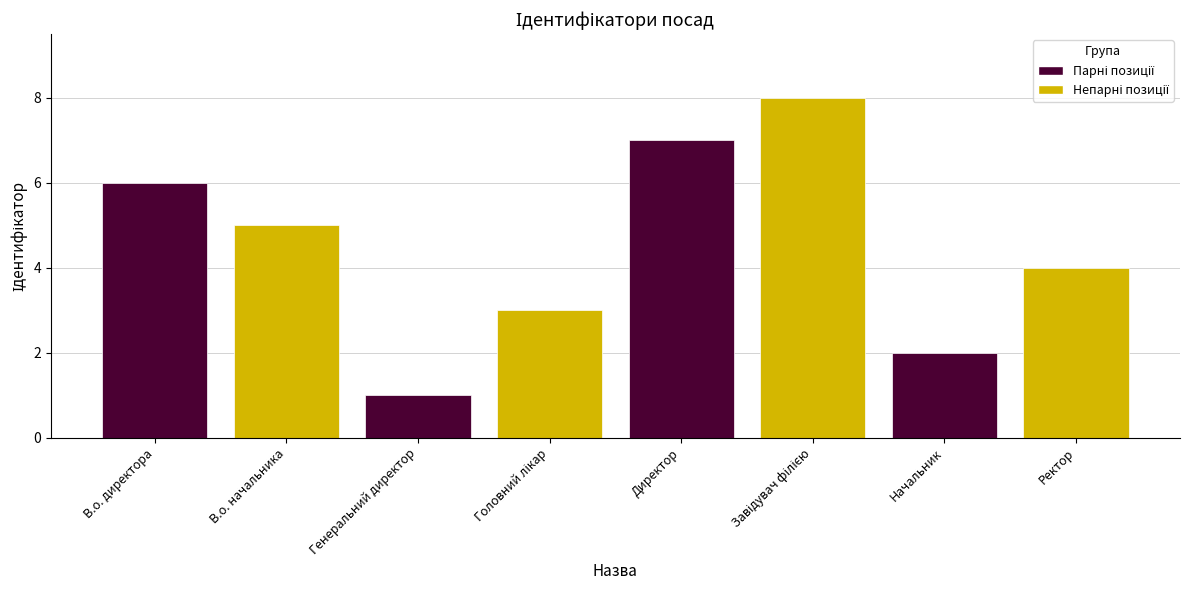

What is the difference between the values at Начальник and Ректор?

2